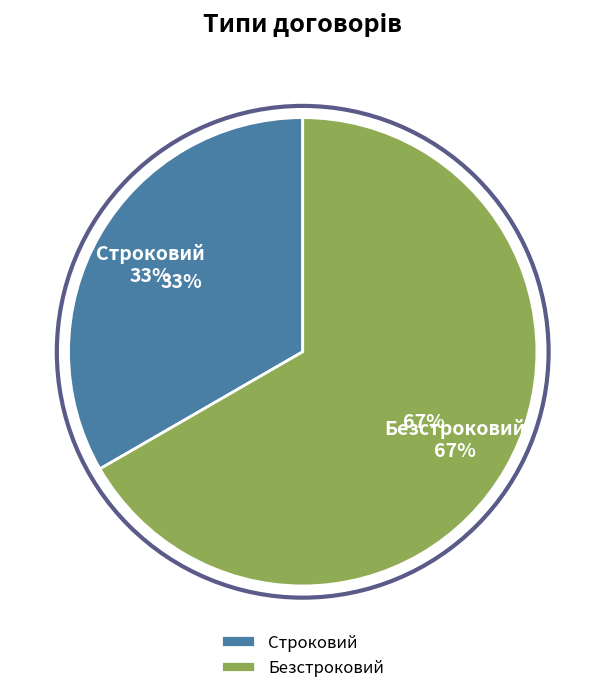

Approximately how many times larger is the value at Строковий compared to Безстроковий?

0.5